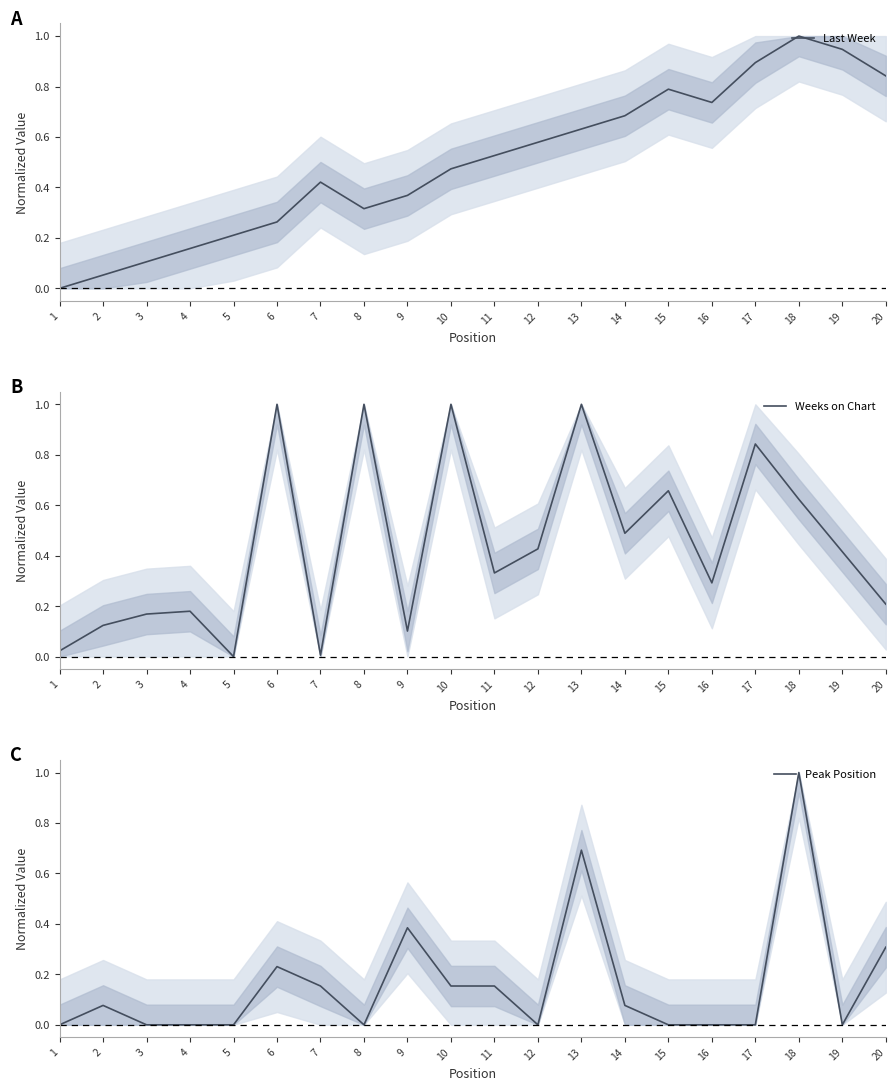

Is it true that Weeks on Chart equals 0.0 at 9?

False